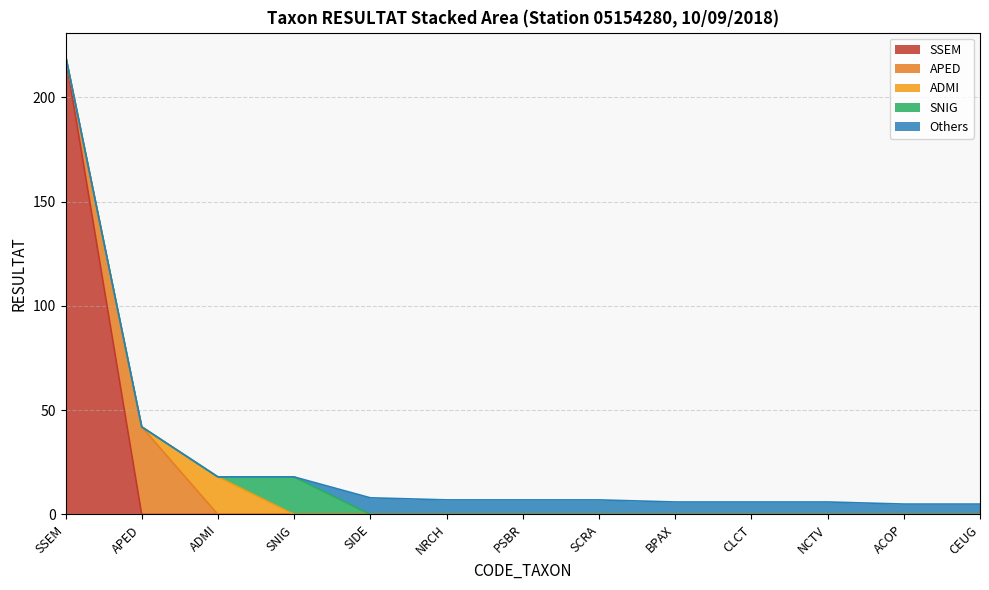

What is the total value across all series at PSBR?

7